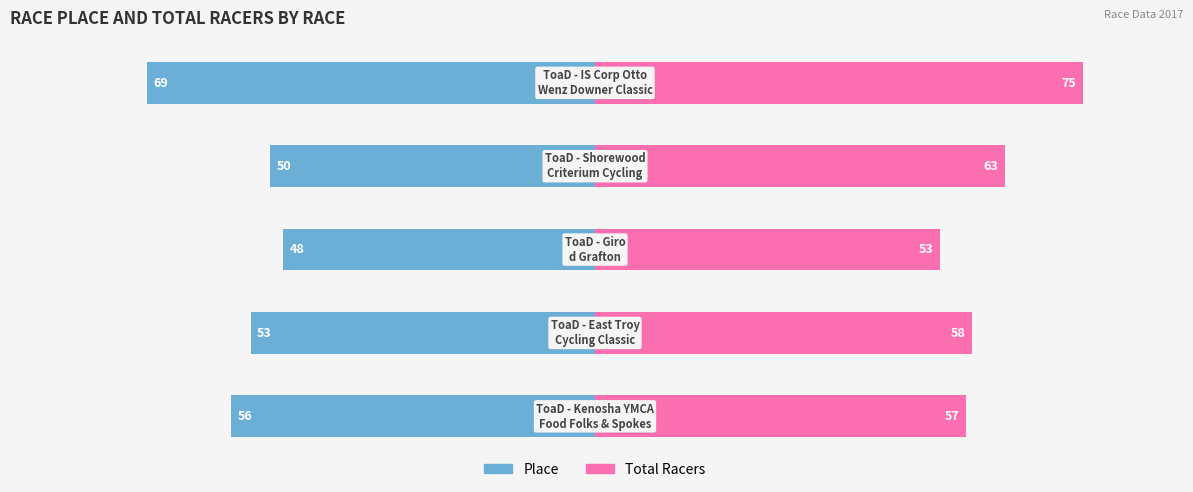

Which series has the largest total across all categories?

Total Racers